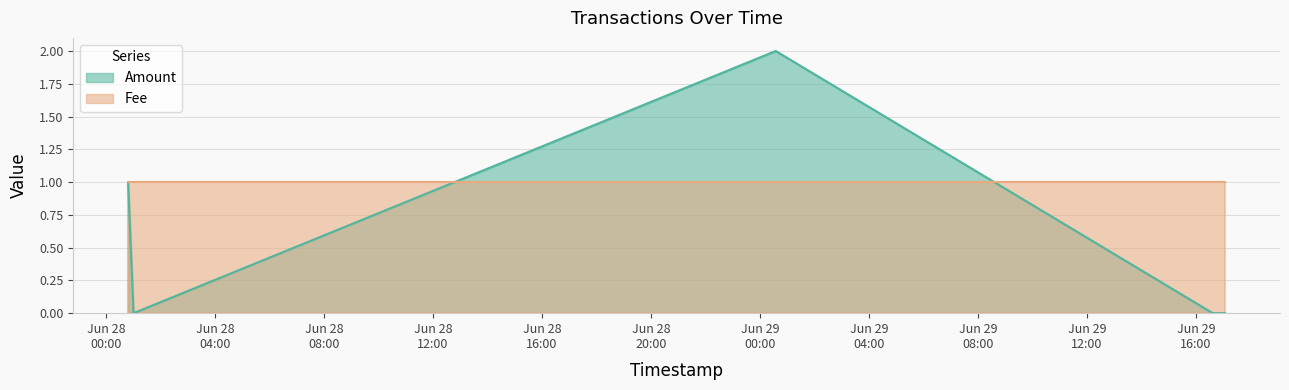

What is the value of the 3rd point from the left?

2